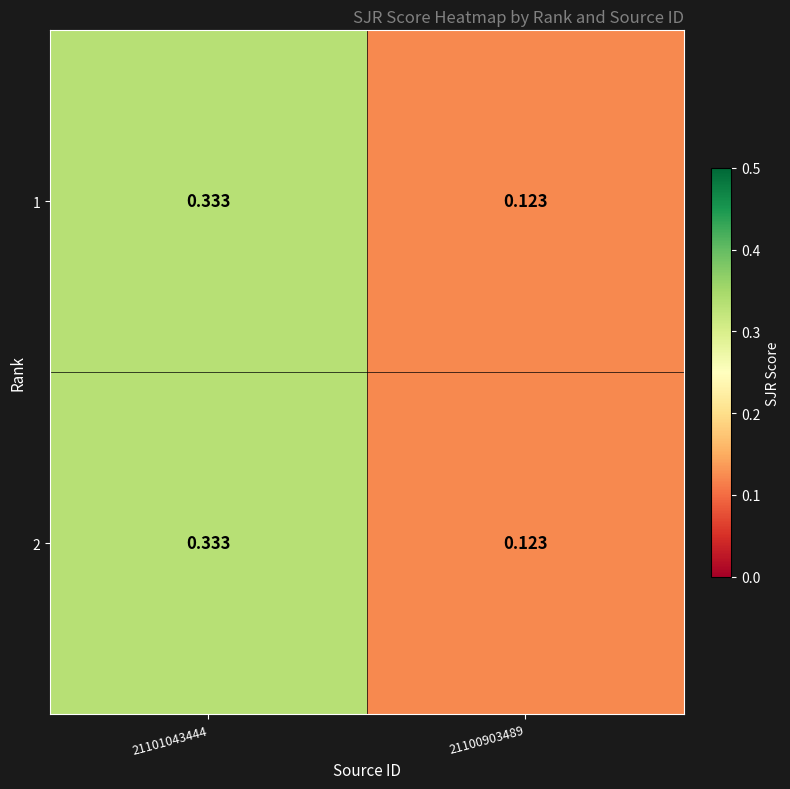

Rank the series at 21101043444 from highest to lowest value.

1, 2